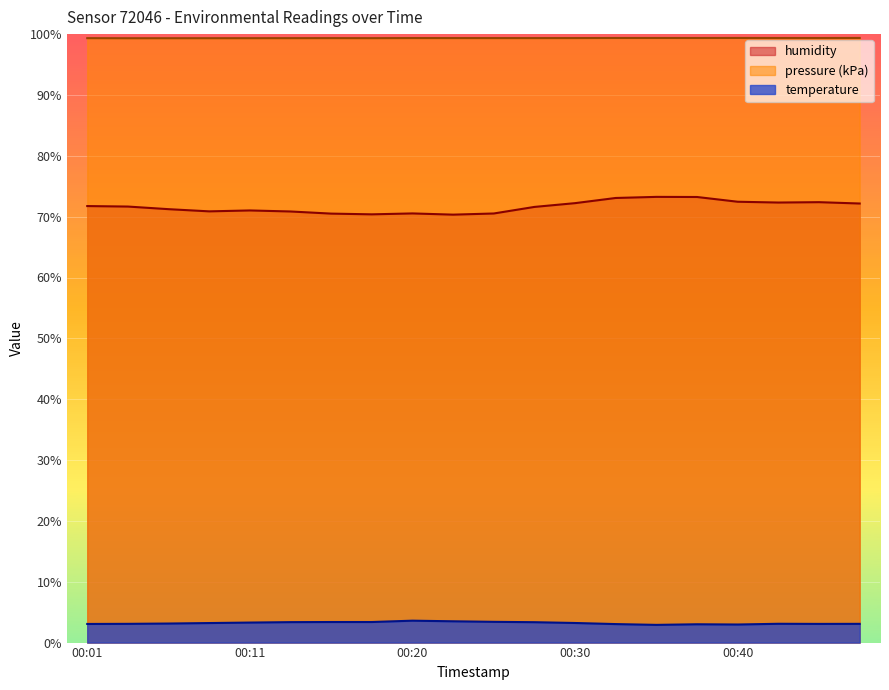

True or false: pressure and humidity cross at least once.

False